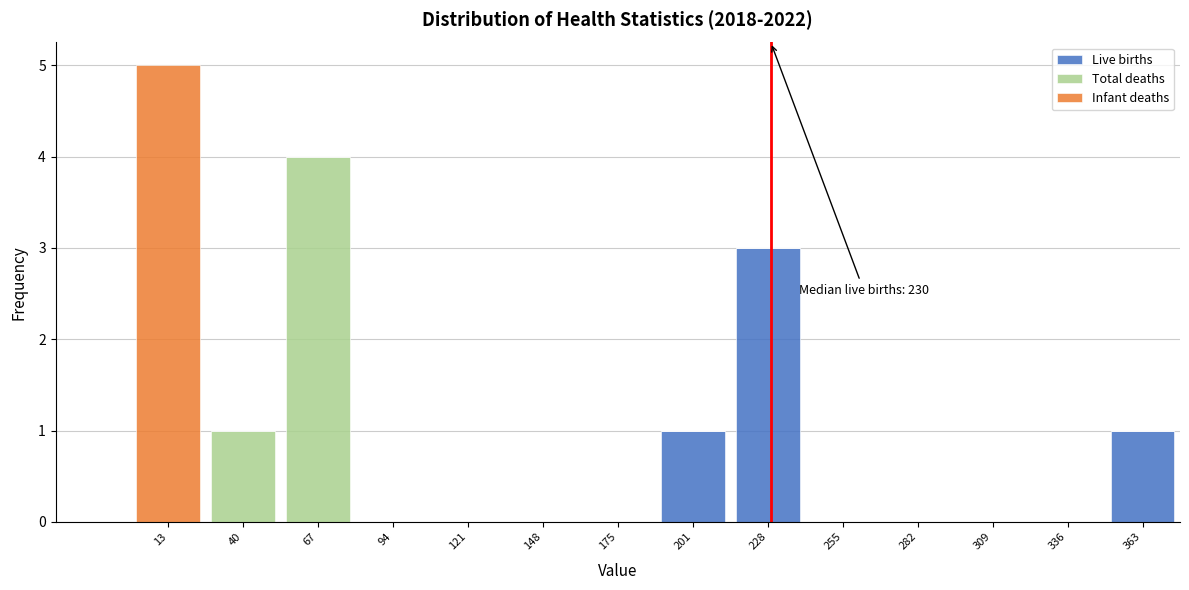

Which range on the x-axis has the tallest stacked bar (by total height)?

0 to 25